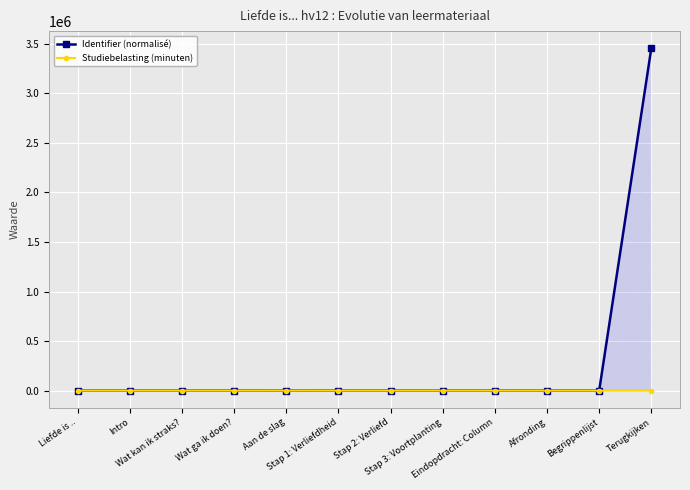

At how many categories does at least one series exceed 296976?

1